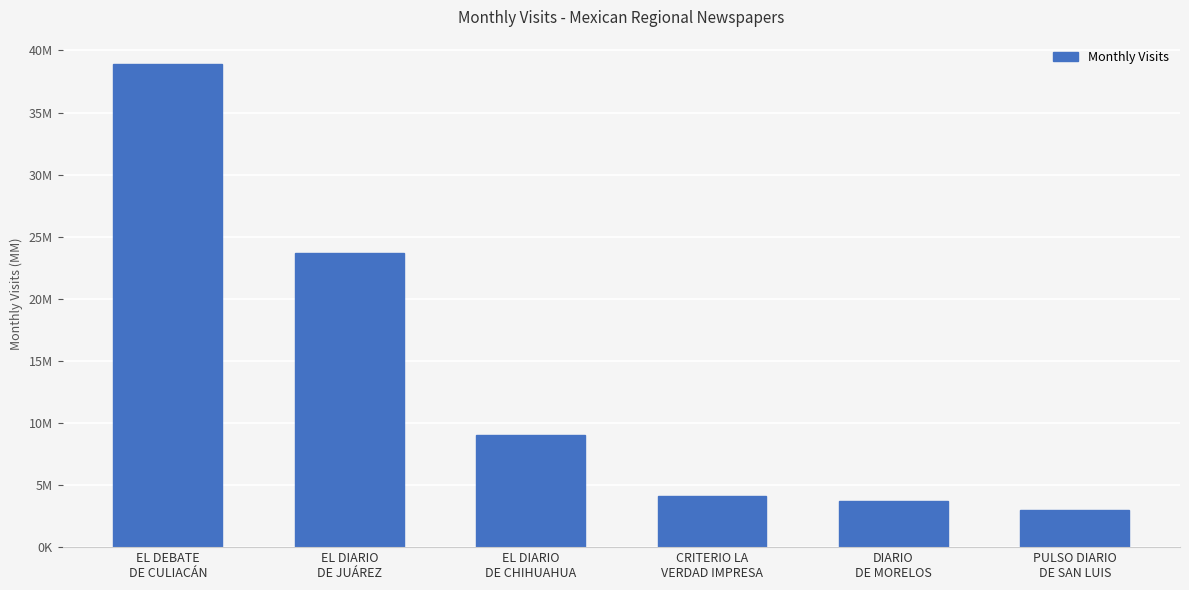

What is the value of the 4th bar from the left?

4136654